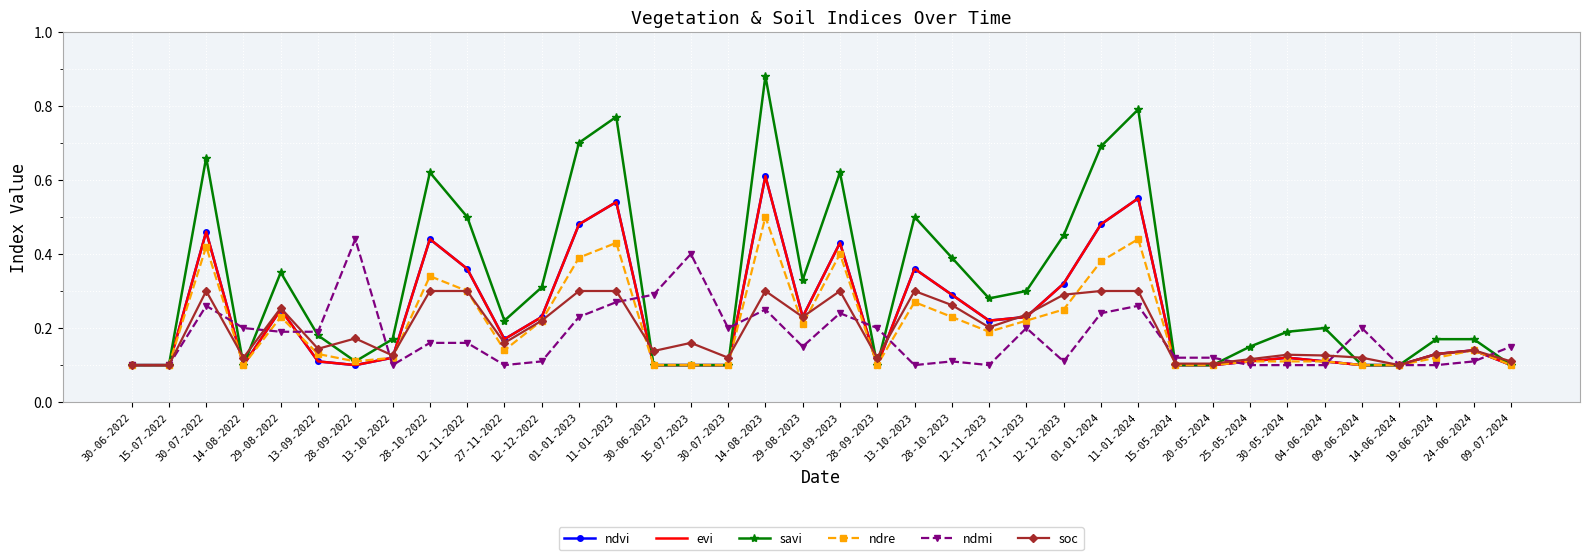

What is the value of the evi point at the 25th from the left?

0.2